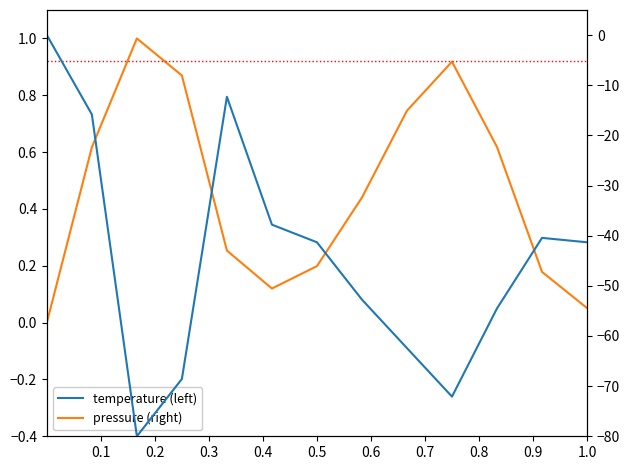

What are all the series names shown in the legend?

pressure (right), temperature (left)